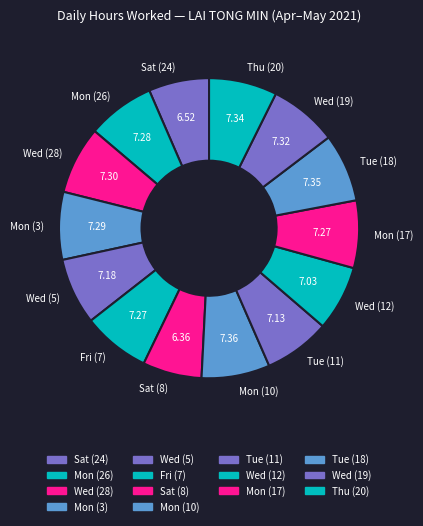

Is the sum of Tue (18) and Wed (12) greater than half?

No